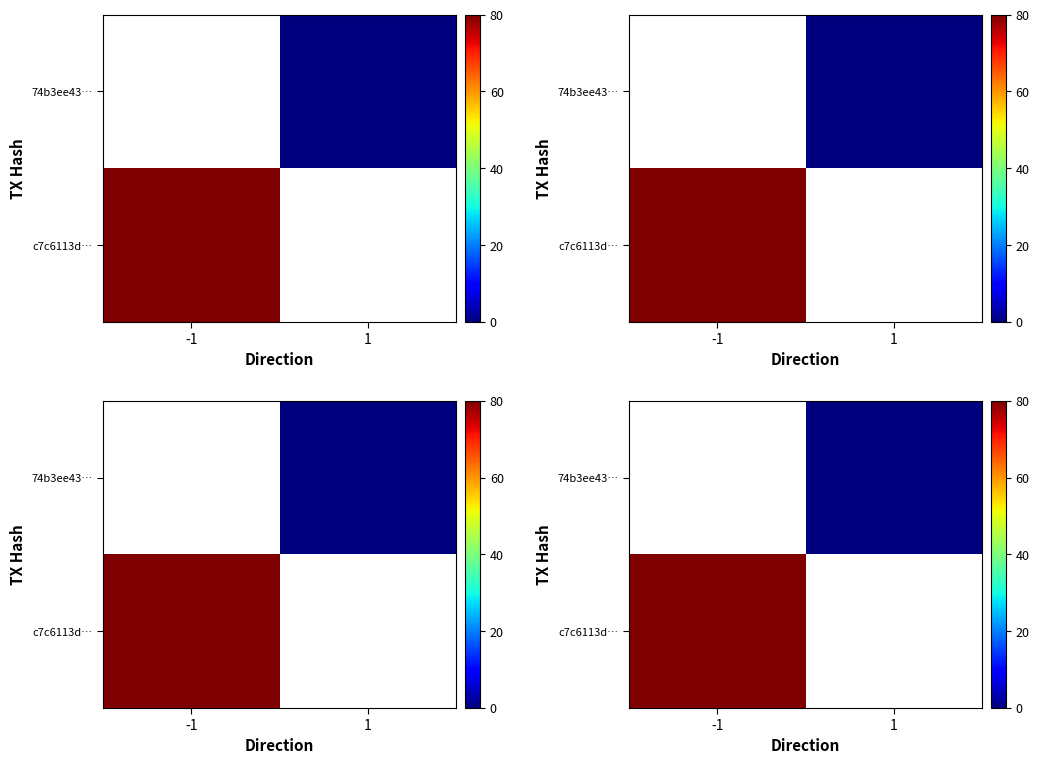

Is the value of c7c6113d… at 1 greater than the value of 74b3ee43… at 1?

No